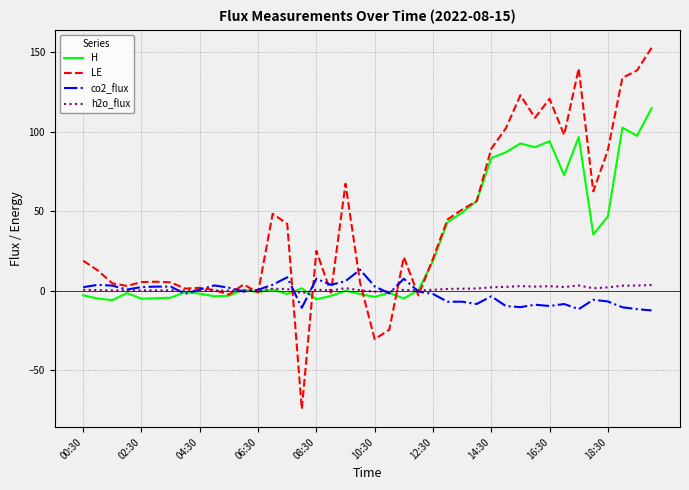

Which series has the largest total across all categories?

LE